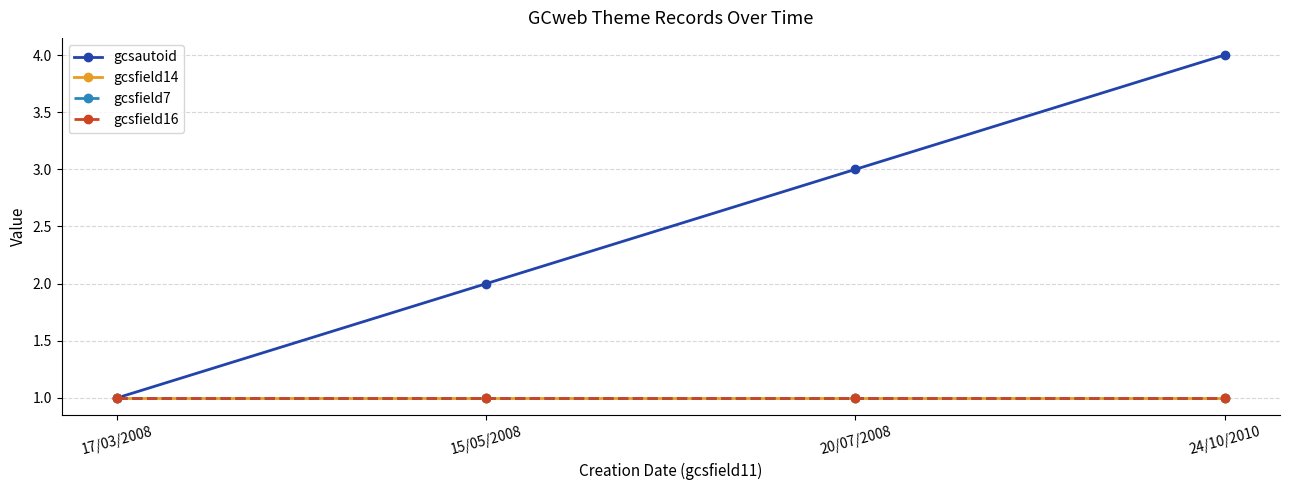

How many lines are shown in the chart?

4